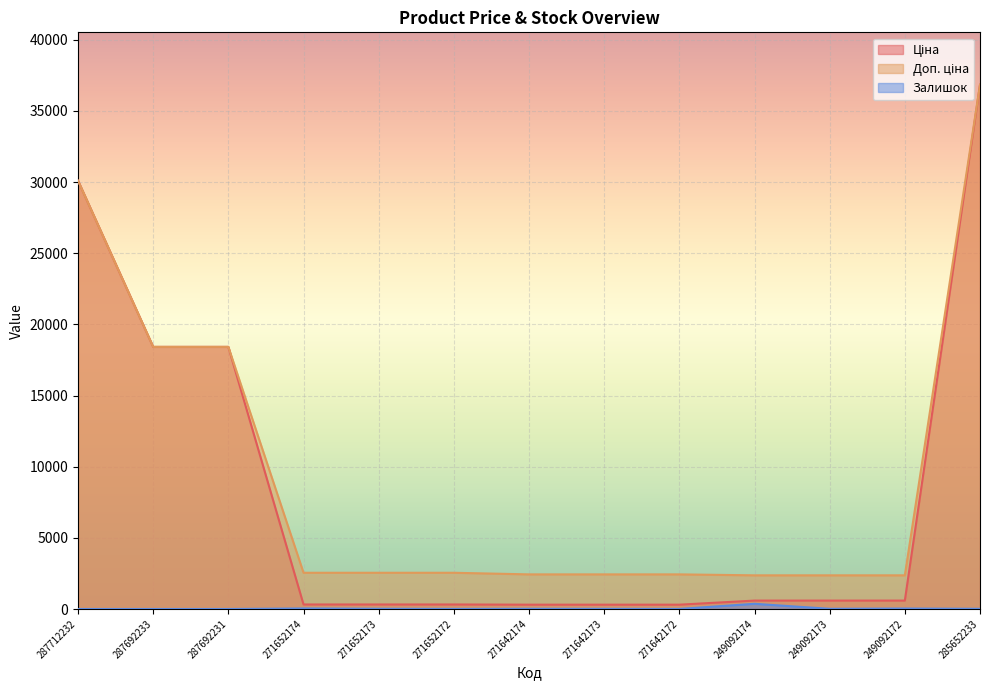

Is it true that Залишок equals 5.9 at 271642173?

False